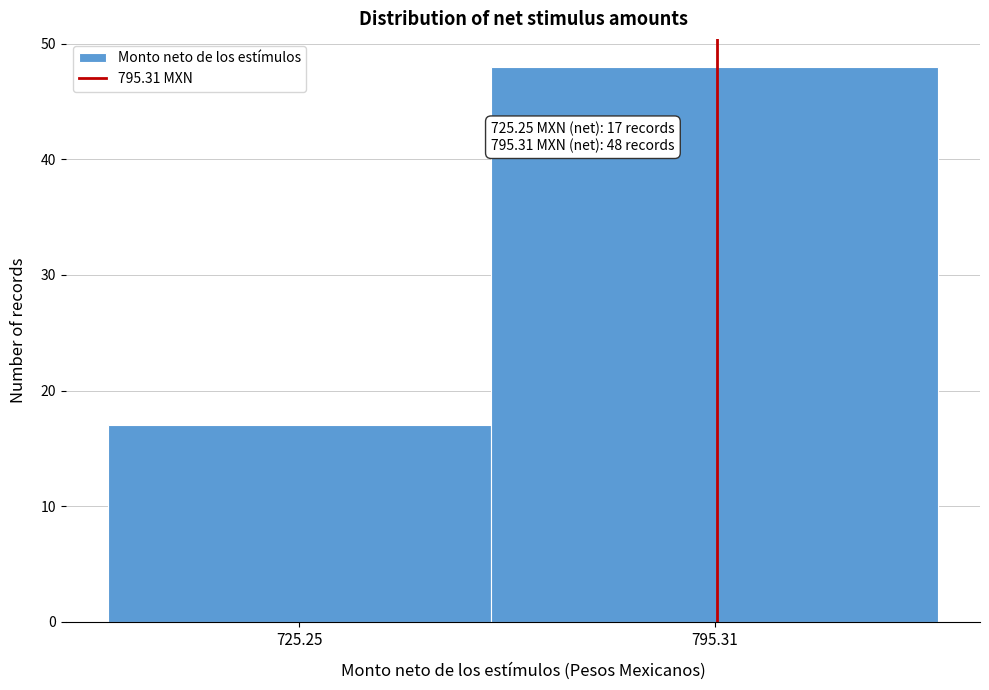

Reading right to left, what are all the values shown in this chart?

48	17